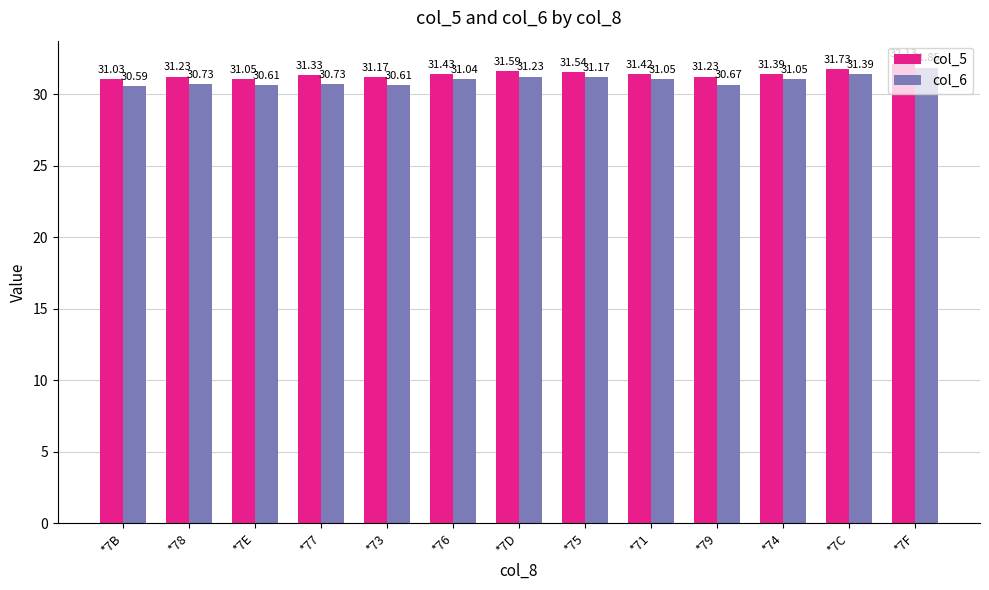

Reading left to right, list all the values displayed in this chart.

col_5: 31.0	31.2	31.1	31.3	31.2	31.4	31.6	31.5	31.4	31.2	31.4	31.7	32.1
col_6: 30.6	30.7	30.6	30.7	30.6	31.0	31.2	31.2	31.1	30.7	31.1	31.4	31.9